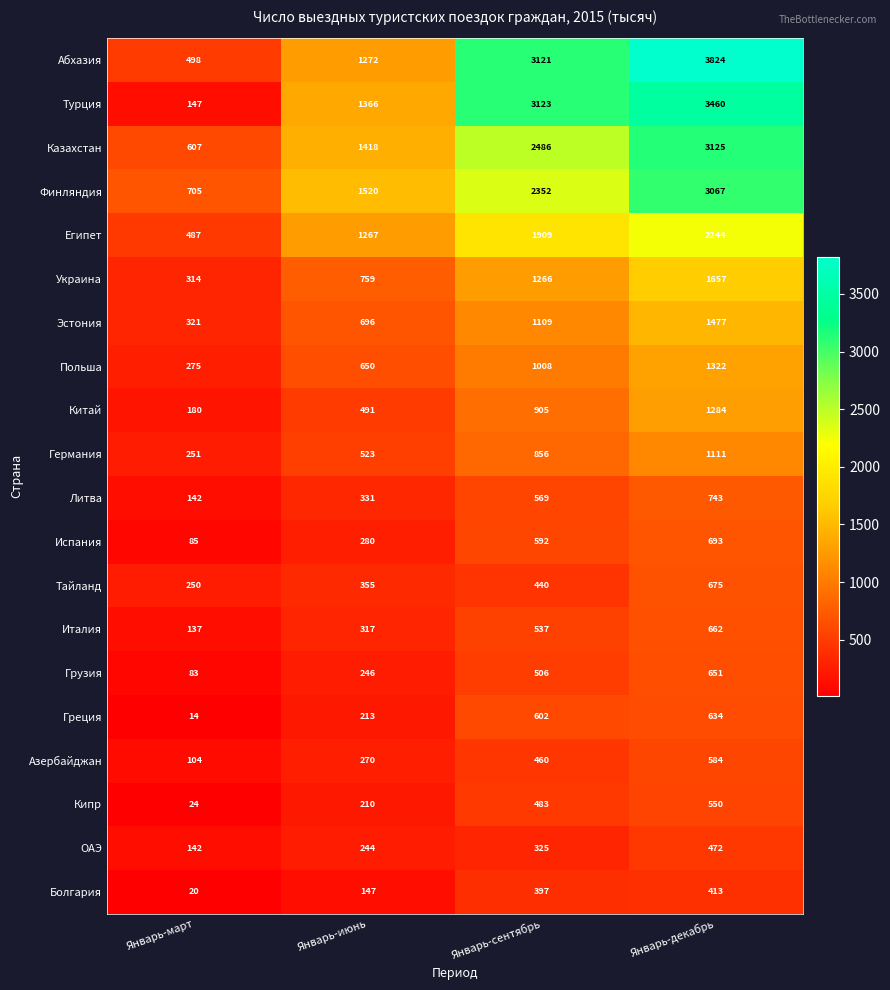

Is the value of Тайланд at Январь-декабрь greater than the value of Турция at Январь-июнь?

No